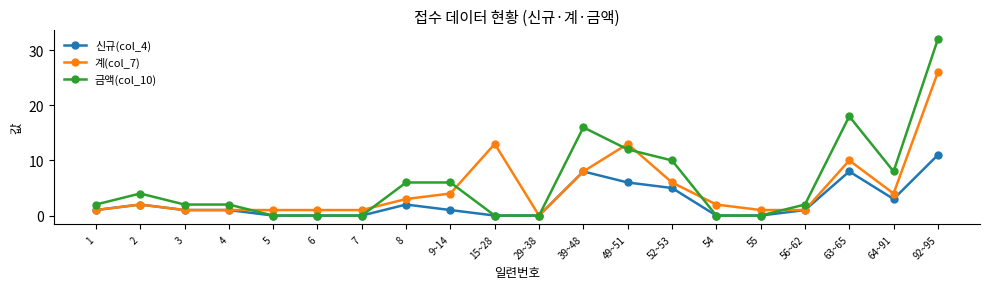

The 신규(col_4) series shows 4 at 39~48. True or false?

False